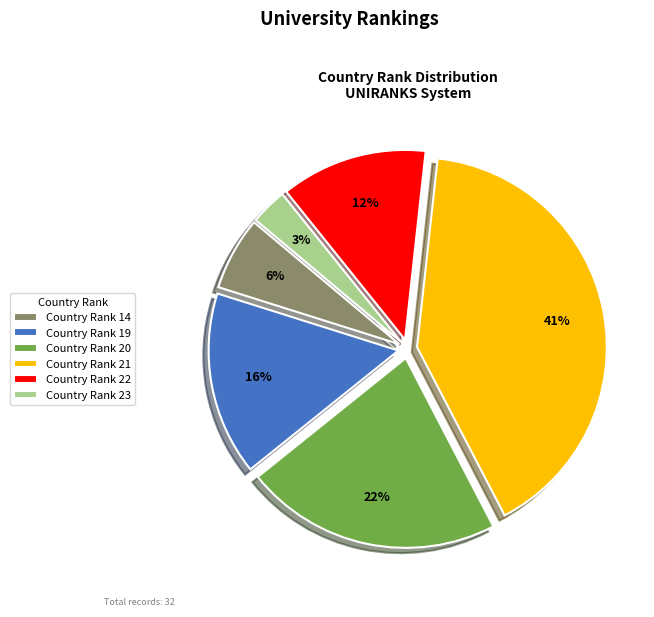

Count the number of slices in the pie.

6